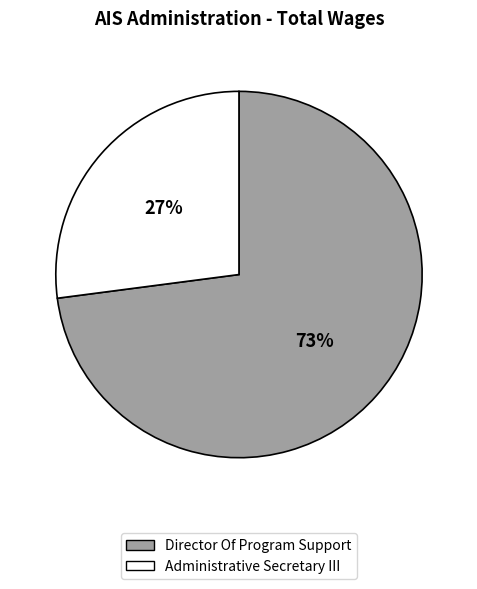

Is there any slice that represents more than half of the pie?

Yes